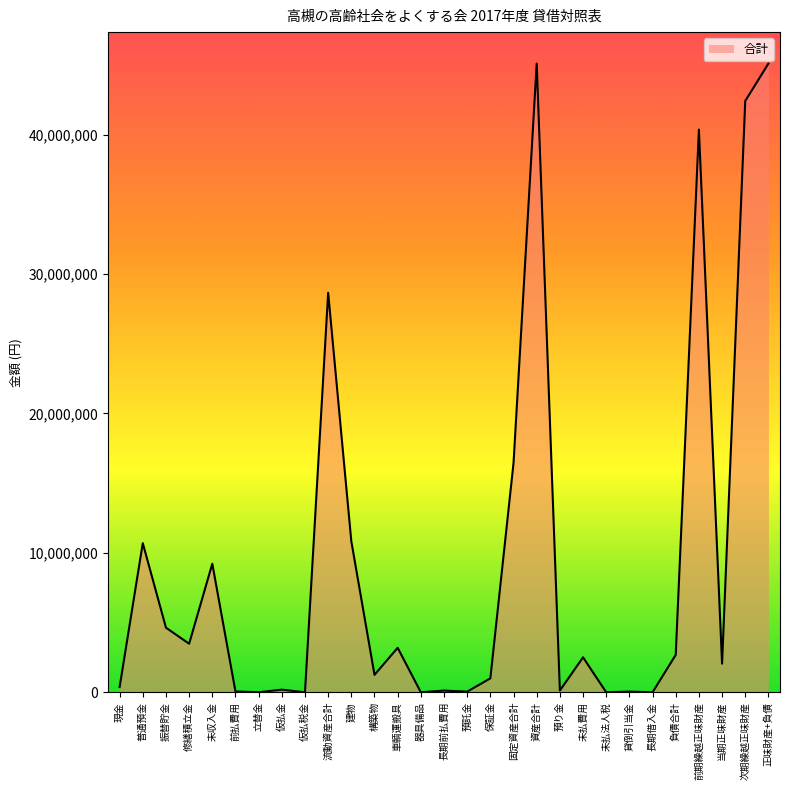

What is the change in value from 普通預金 to 未払法人税?

-10694899